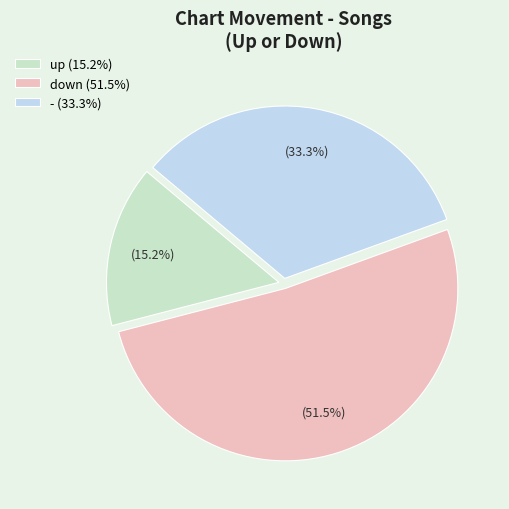

Count the number of slices in the pie.

3